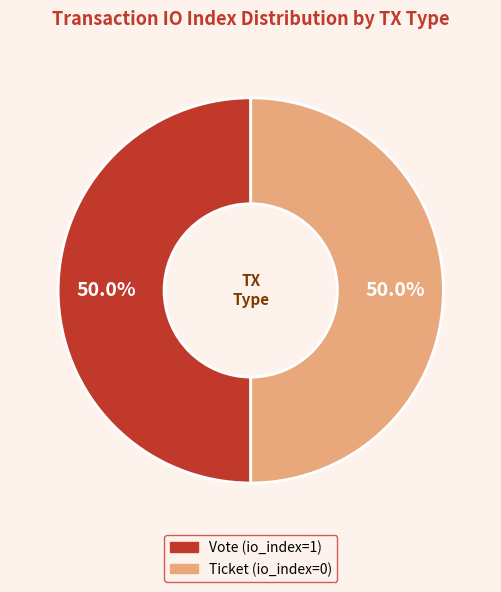

Count the number of slices in the pie.

2